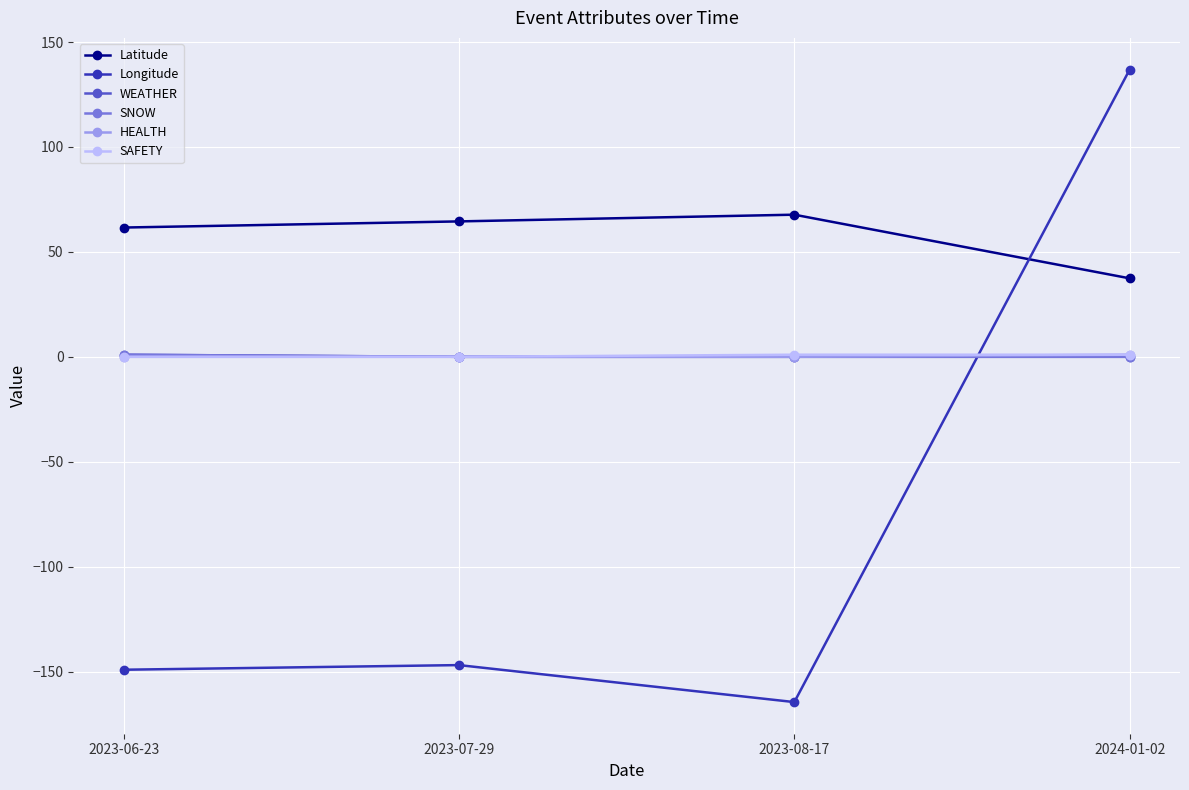

What is the spread (max minus min) of values at 2023-06-23?

210.7